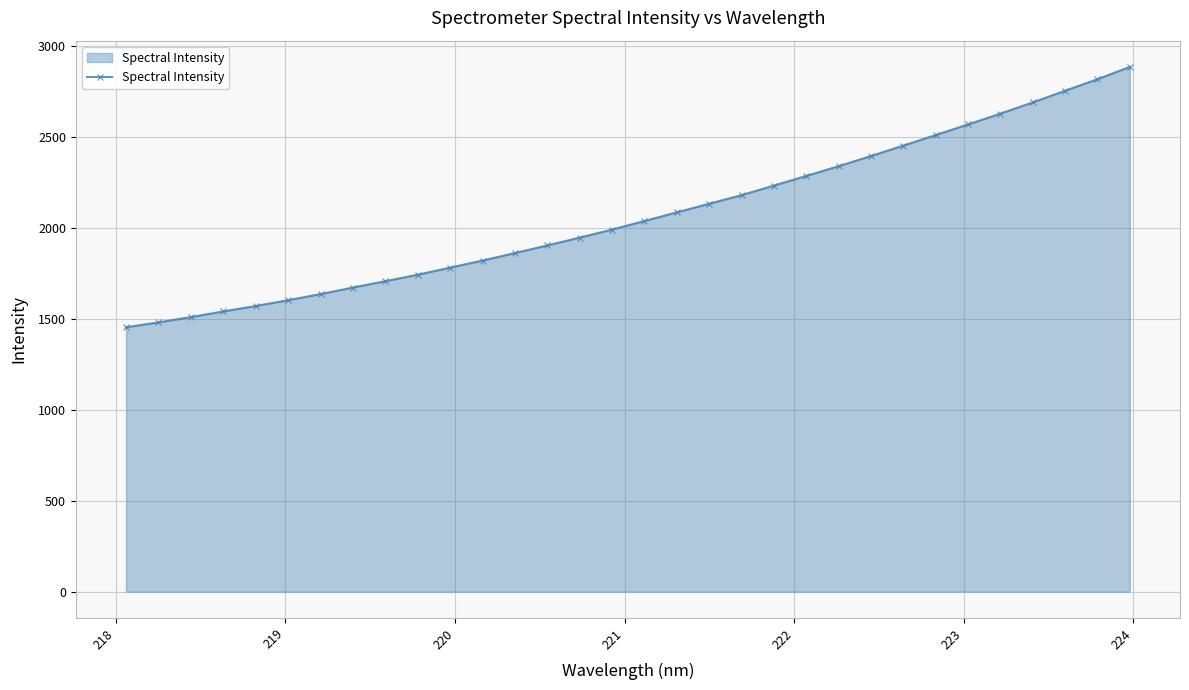

What is the sum of all values?

66225.7